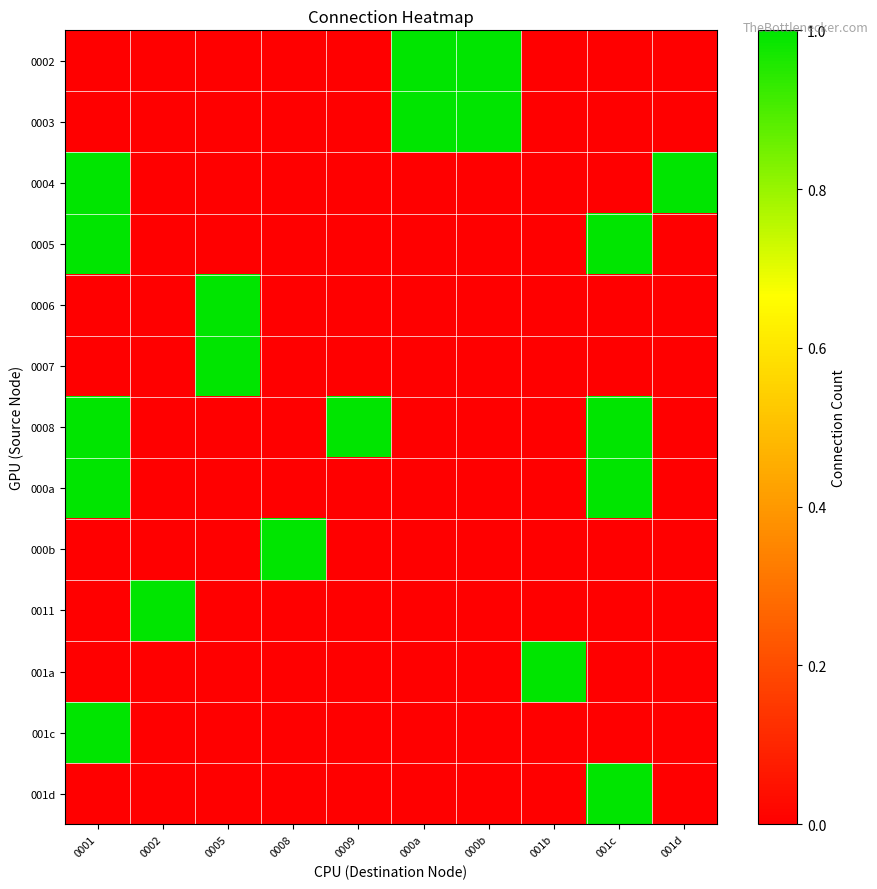

At which category does the chart reach its minimum across all series?

0001